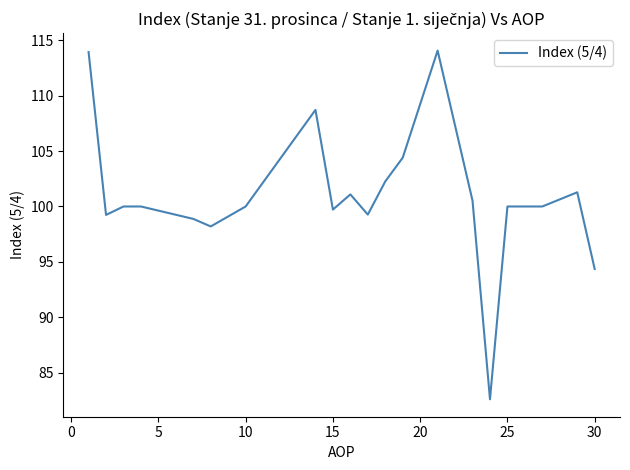

What is the greatest value displayed?

114.1